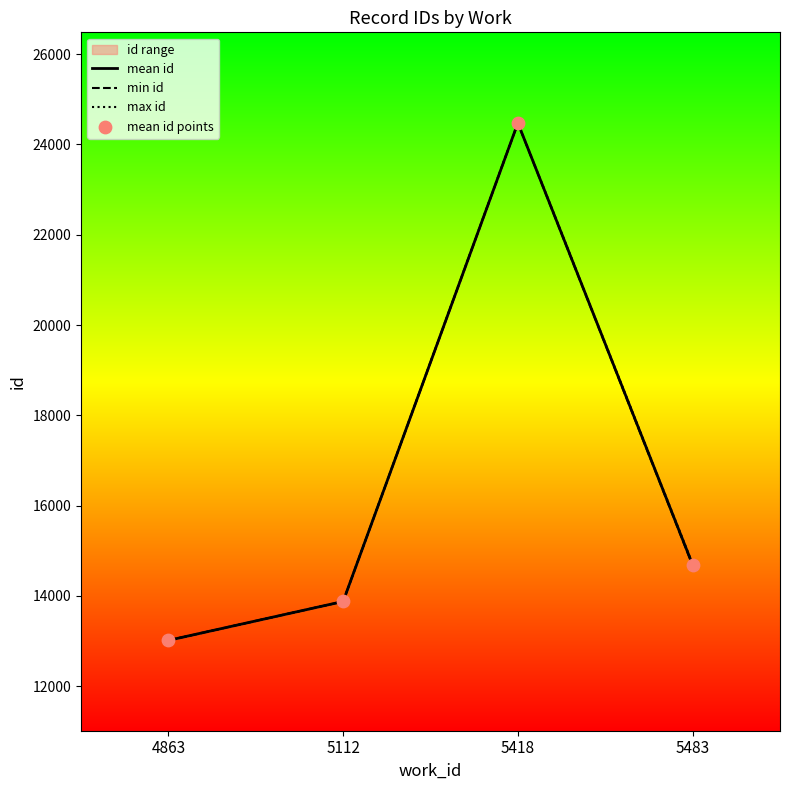

Where is the first local maximum for mean id?

5418